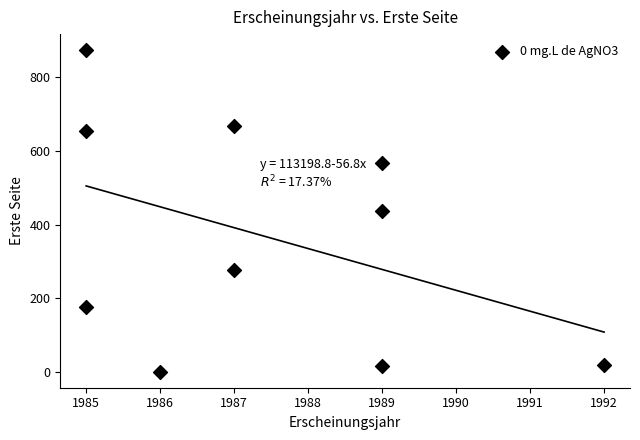

What is the average Y value?

369